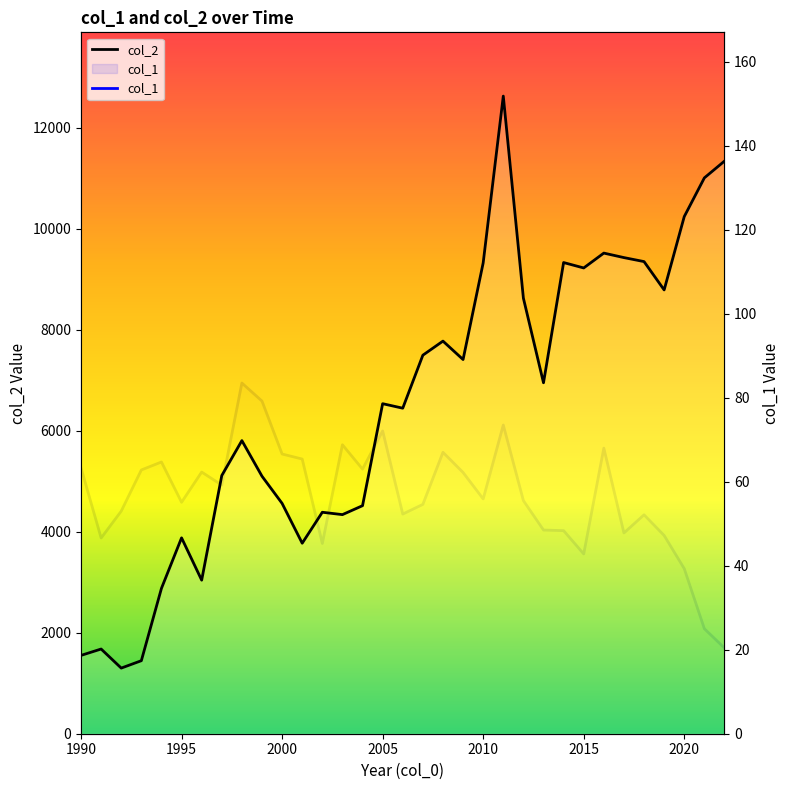

Reading left to right, transcribe all the data shown in this chart.

col_2: 1550.5	1676.6	1299.1	1445.4	2877.5	3877.2	3040.0	5110.7	5802.3	5097.3	4559.4	3771.0	4384.0	4337.0	4514.0	6533.0	6444.0	7493.0	7772.0	7407.0	9320.0	12622.0	8622.0	6947.0	9327.0	9220.0	9514.0	9425.0	9346.0	8785.0	10237.0	11003.0	11335.0
col_1: 63.3	46.6	53.0	62.8	64.7	55.1	62.3	59.2	83.5	79.2	66.6	65.4	45.3	68.8	63.0	72.1	52.3	54.6	67.0	62.2	55.9	73.5	55.5	48.5	48.4	42.8	68.0	47.8	52.1	47.2	39.3	25.0	20.4